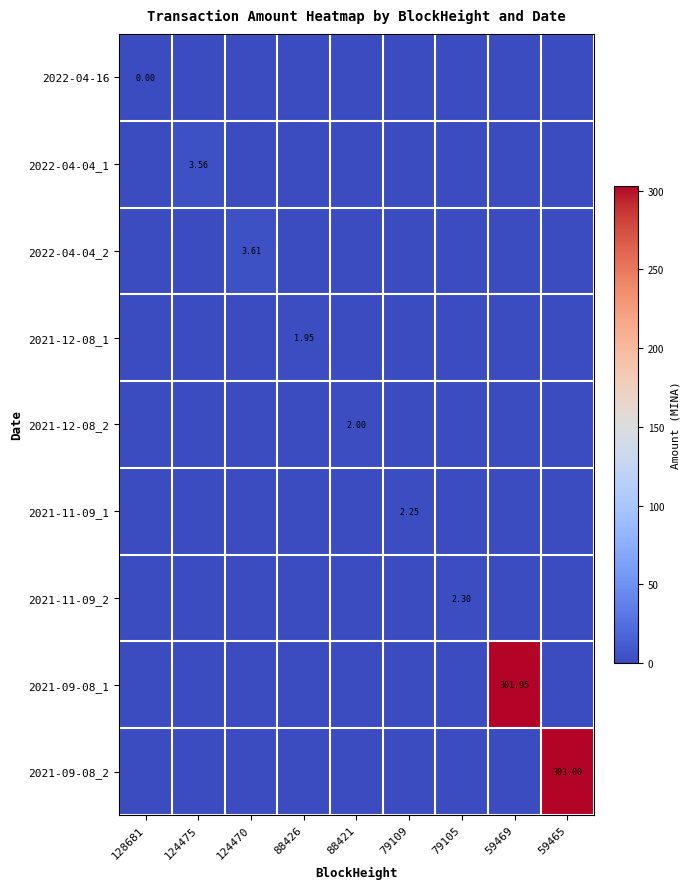

True or false: 2021-09-08_1 has a value of -146.3 at 124475.

False